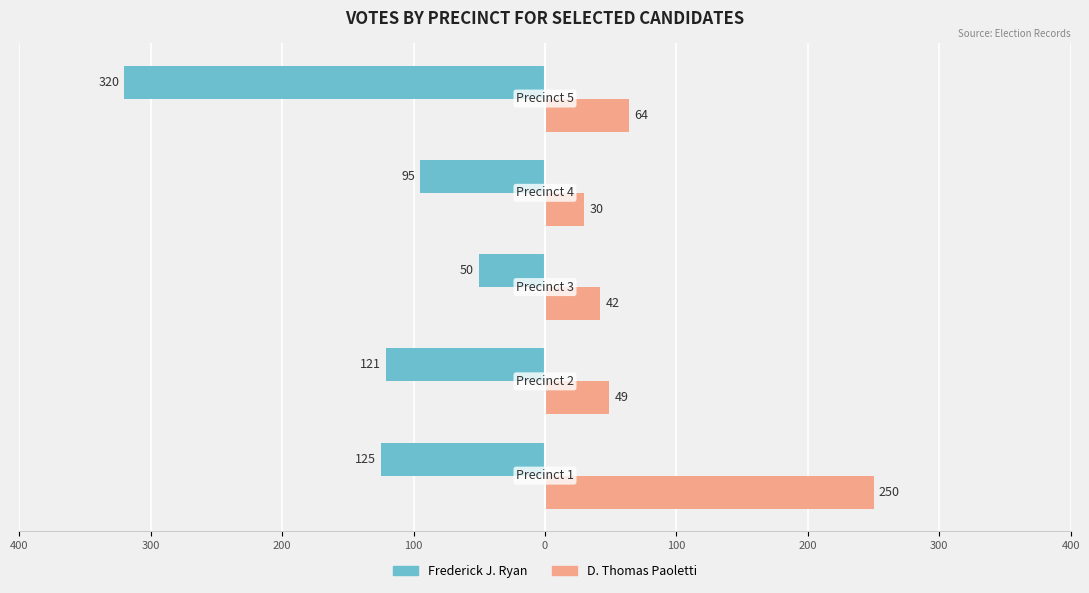

What are all the series names shown in the legend?

Frederick J. Ryan, D. Thomas Paoletti